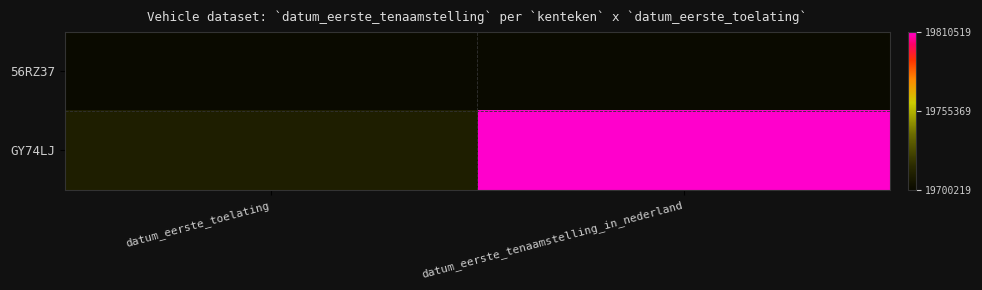

Reading left to right, transcribe all the data shown in this chart.

56RZ37: datum_eerste_toelating=19700219	datum_eerste_tenaamstelling_in_nederland=19700219
GY74LJ: datum_eerste_toelating=19710630	datum_eerste_tenaamstelling_in_nederland=19810519